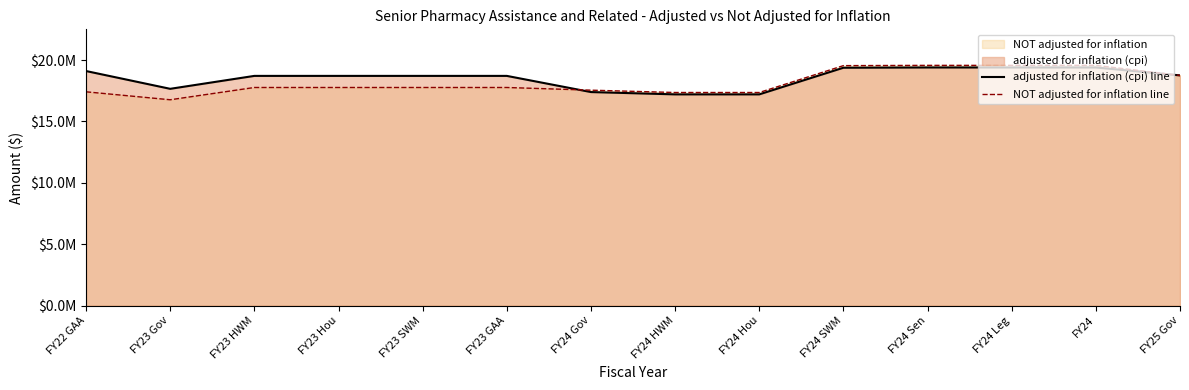

What is the average value of the adjusted for inflation (cpi) line series?

18558007